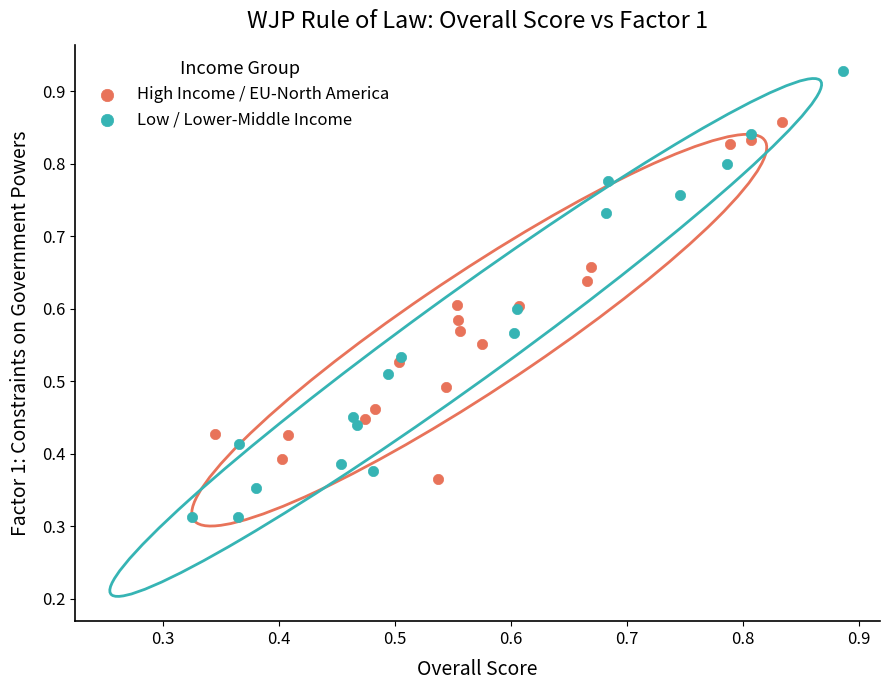

Which series reaches the minimum Y coordinate?

Low / Lower-Middle Income